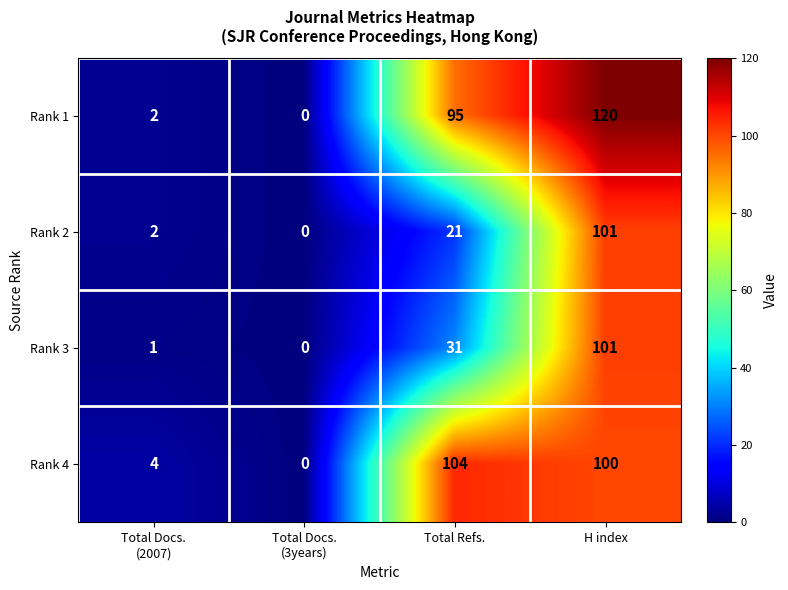

What is the total value across all series at H index?

422